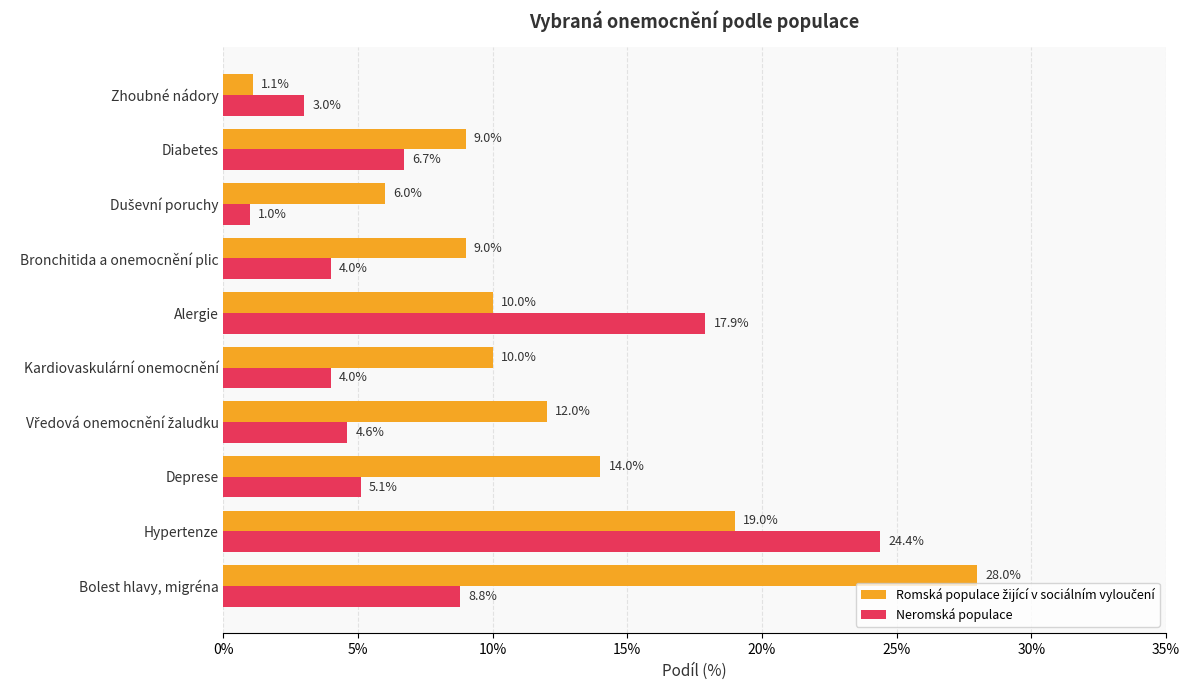

What is the difference between the maximum and minimum values in the Neromská populace series?

23.4